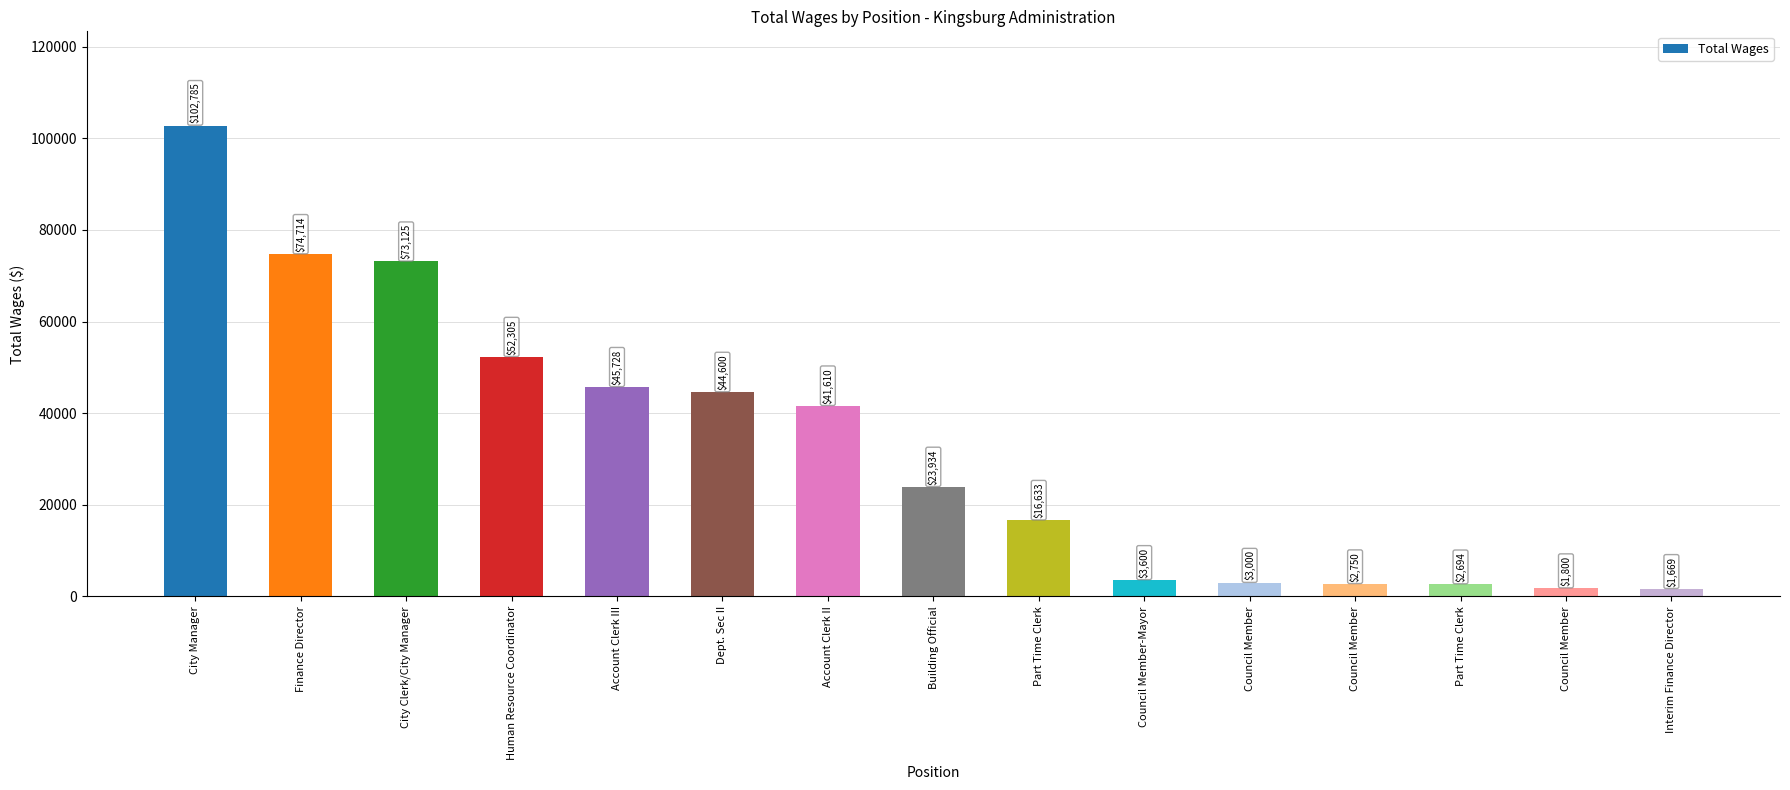

How many series are shown in this chart?

1